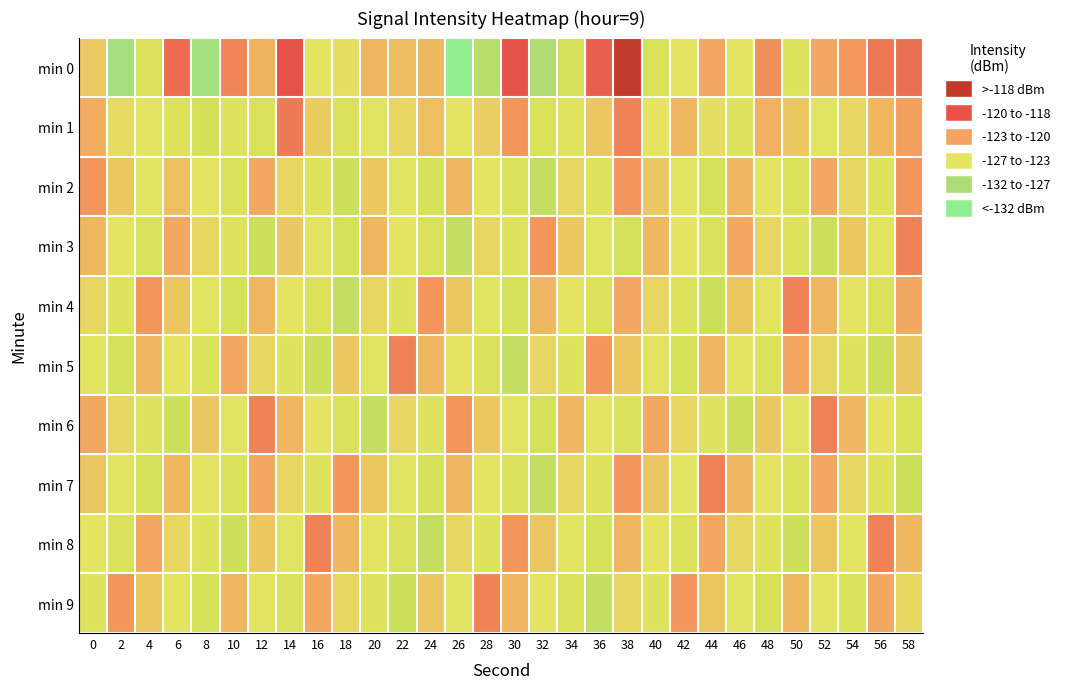

How many categories are shown in the chart?

30